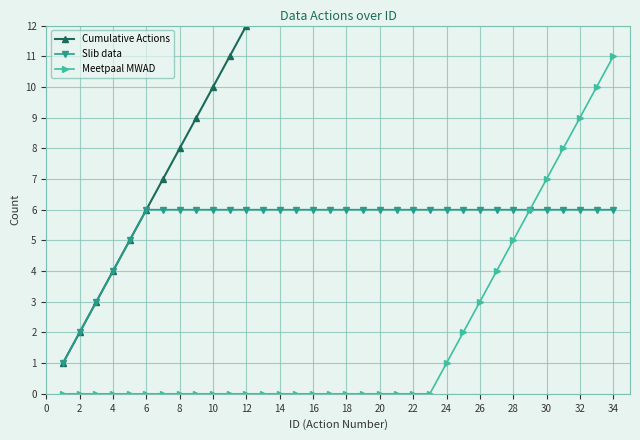

The Slib data series shows 2 at 10. True or false?

False